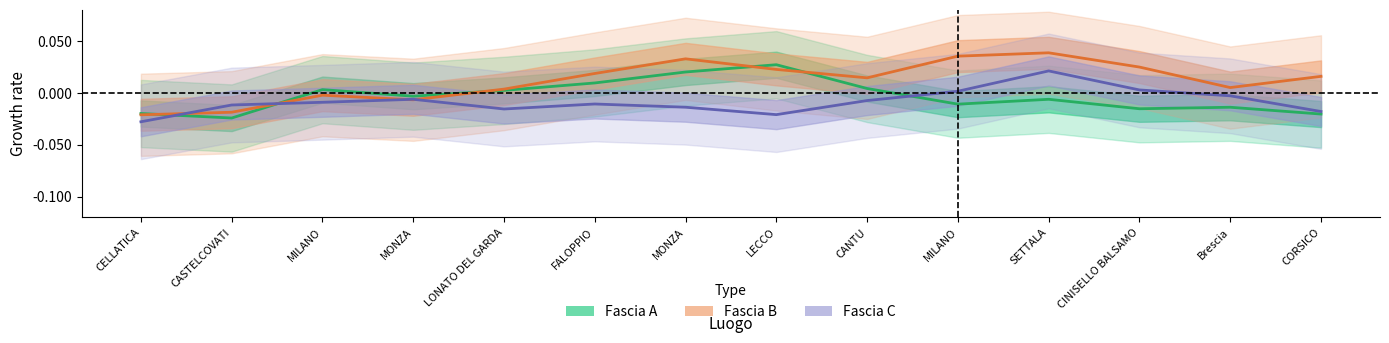

How many interior local valleys does the Fascia B series have?

3